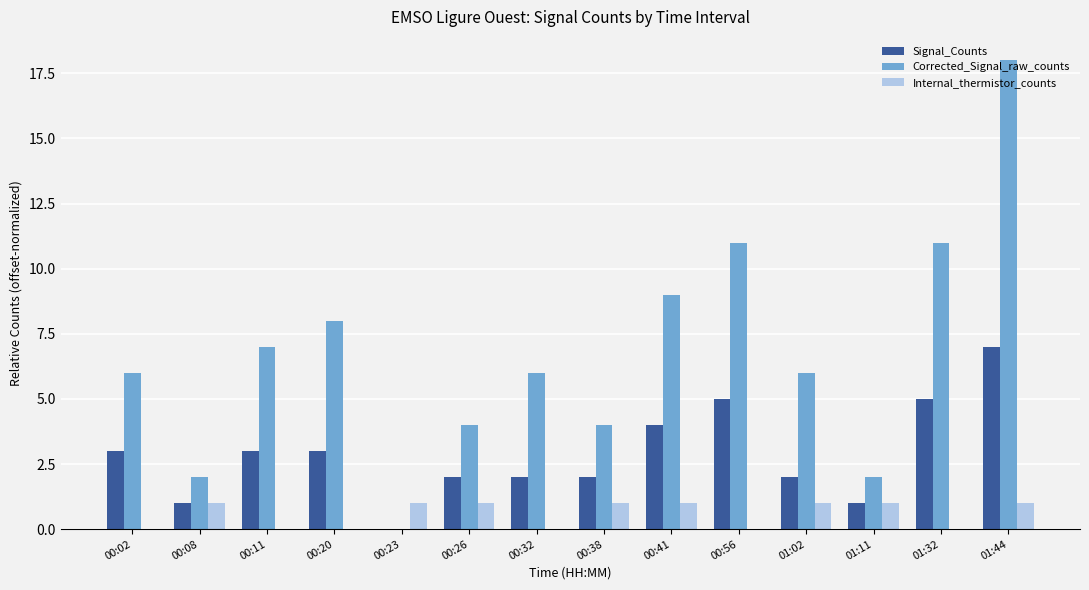

What is the sum of all Signal_Counts values?

40